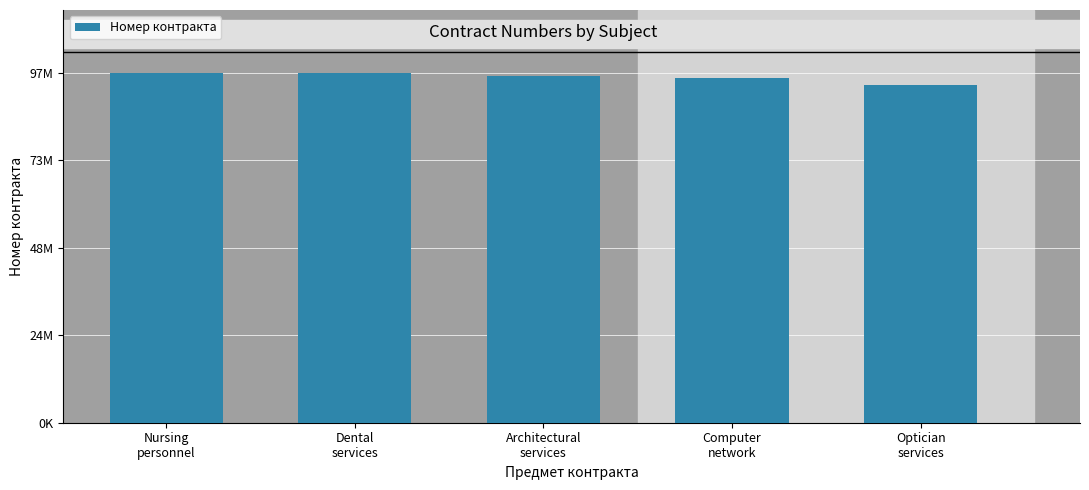

Which label corresponds to the largest value in the chart?

Nursing
personnel